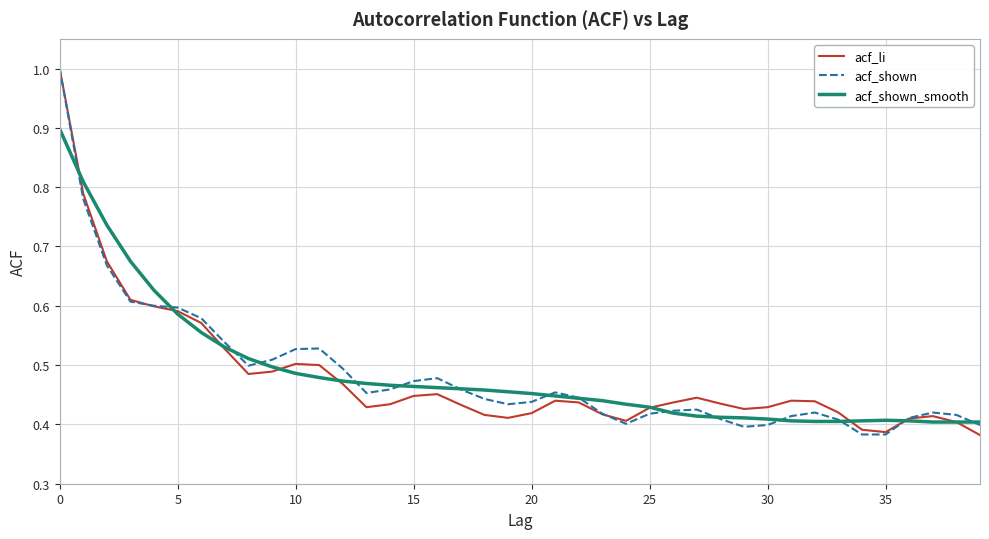

What is the maximum value for acf_li?

1.0